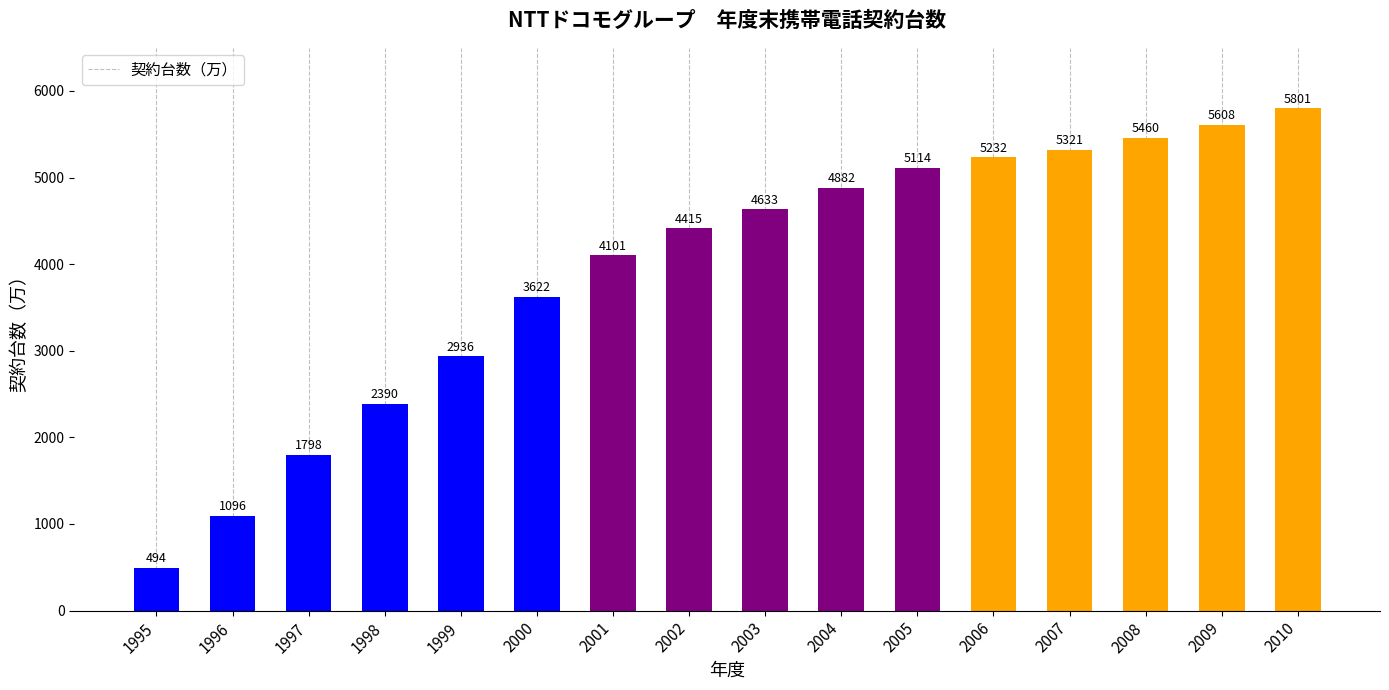

What is the smallest value displayed?

494